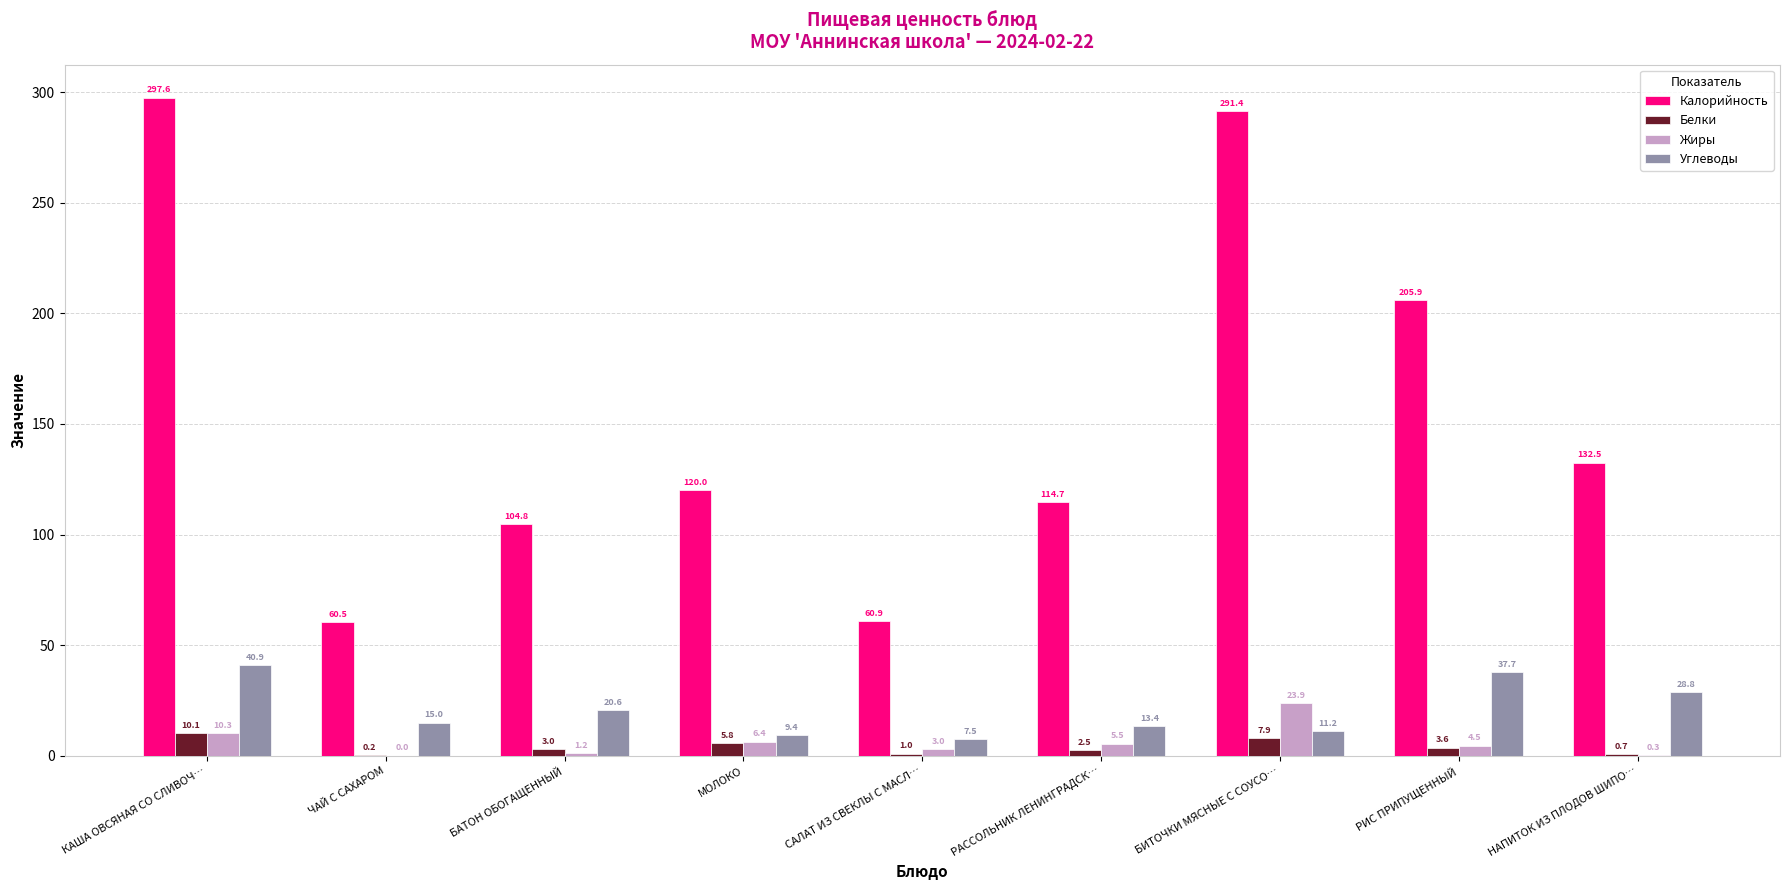

How many groups of bars are there?

9